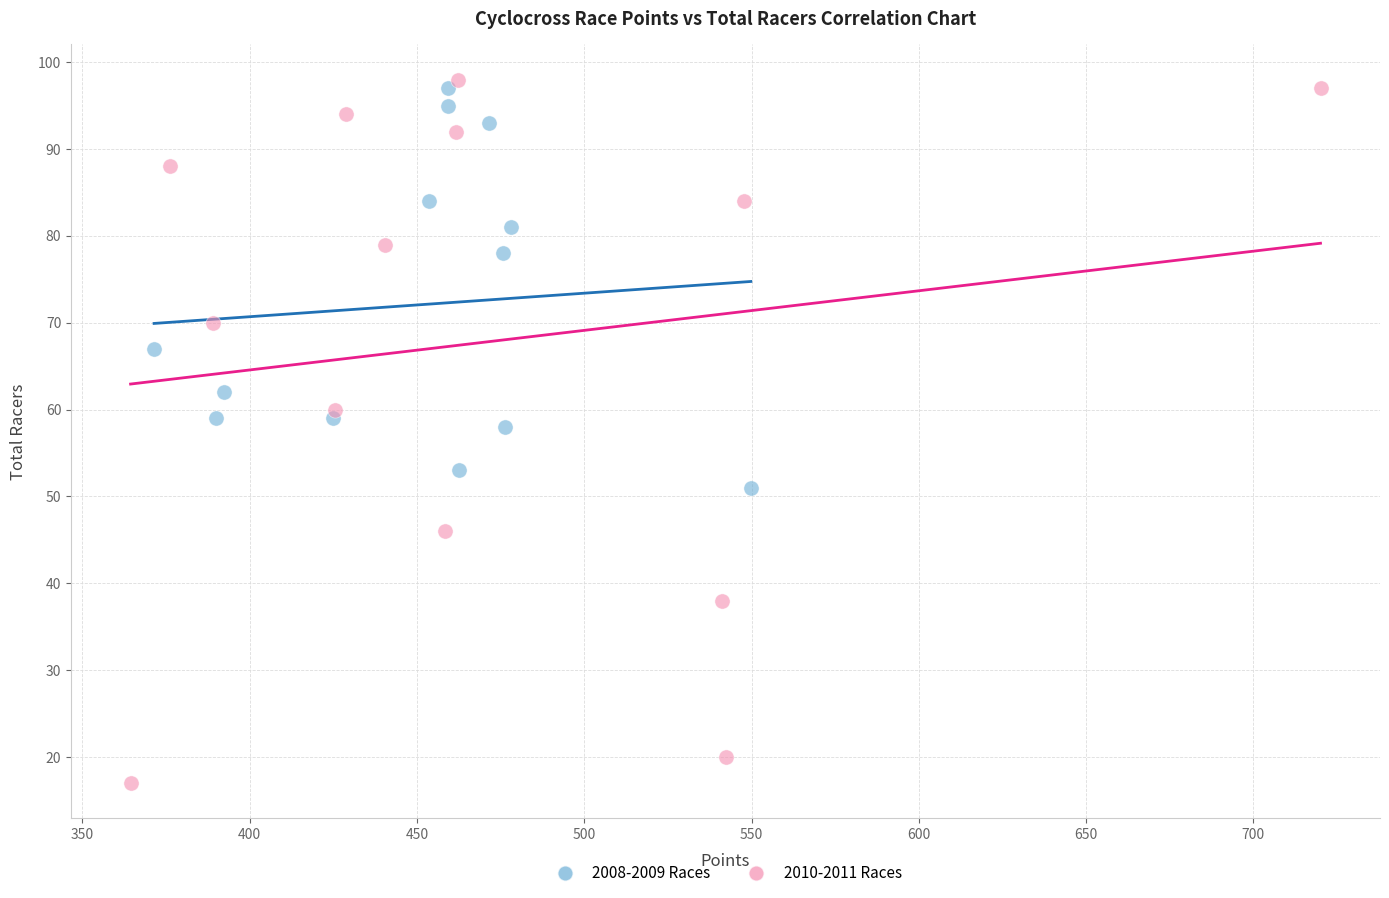

Which series reaches the minimum Y coordinate?

2010-2011 Races